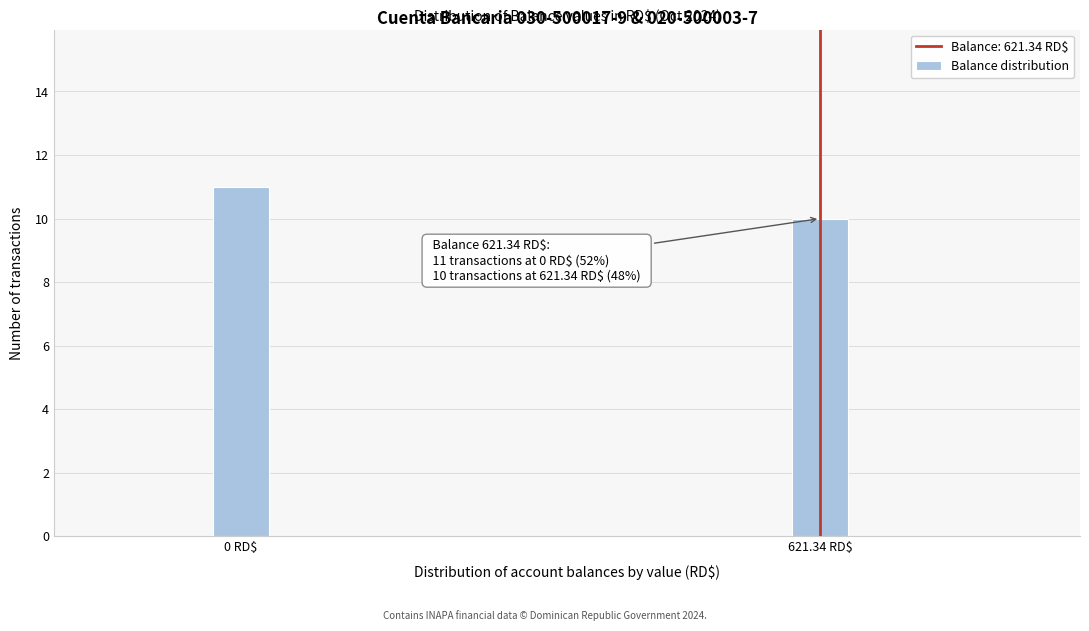

Reading left to right, transcribe all the data shown in this chart.

11	10